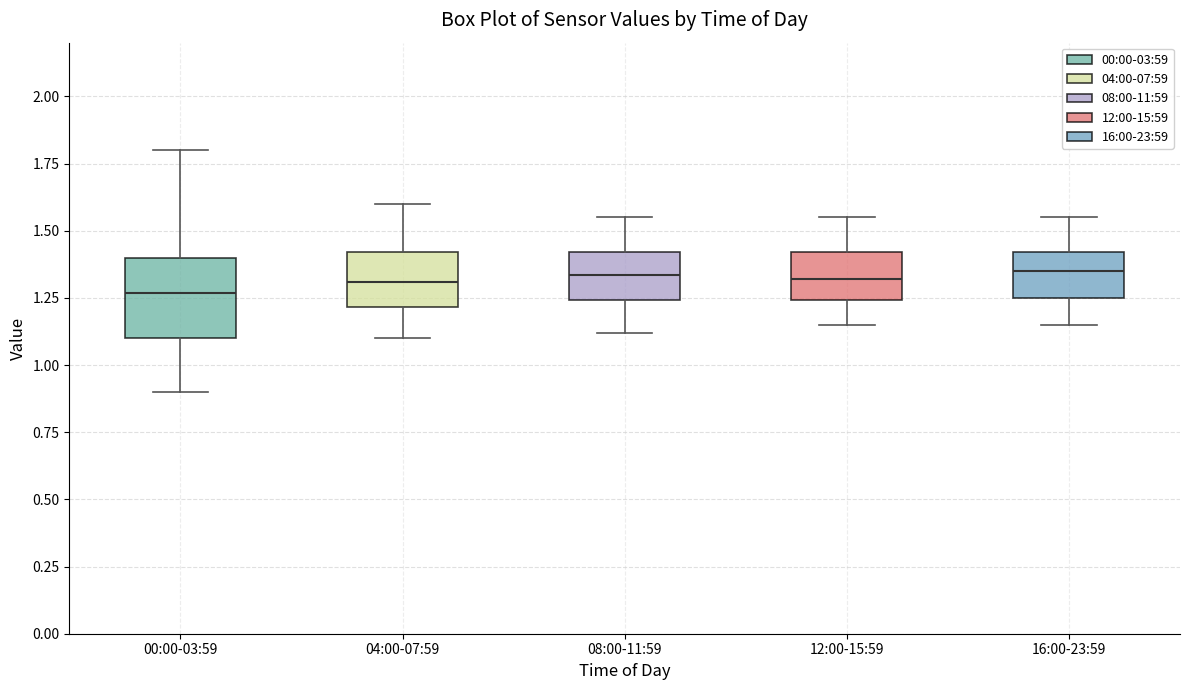

Reading left to right, read every box against the y-axis: the position of its median line, the range the box covers, and the ends of its whiskers. The values are not printed on the chart, so give them approximately, as read against the axis.

00:00-03:59: median 1.25, box 1.10 to 1.40, whiskers 0.90 to 1.80
04:00-07:59: median 1.30, box 1.20 to 1.40, whiskers 1.10 to 1.60
08:00-11:59: median 1.35, box 1.25 to 1.40, whiskers 1.10 to 1.55
12:00-15:59: median 1.30, box 1.25 to 1.40, whiskers 1.15 to 1.55
16:00-23:59: median 1.35, box 1.25 to 1.40, whiskers 1.15 to 1.55